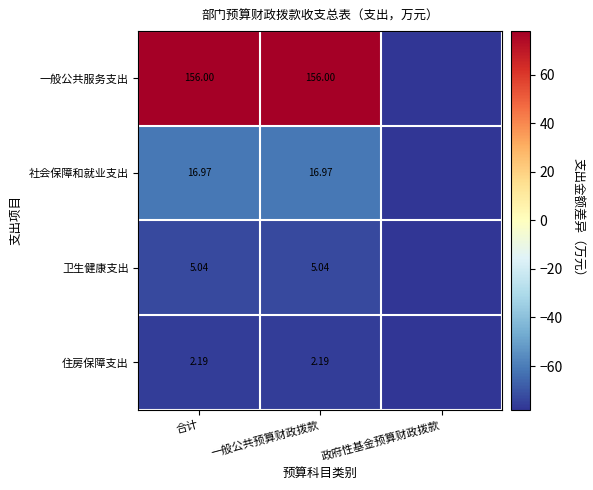

At 一般公共预算财政拨款, list the series in order from largest to smallest.

一般公共服务支出, 社会保障和就业支出, 卫生健康支出, 住房保障支出